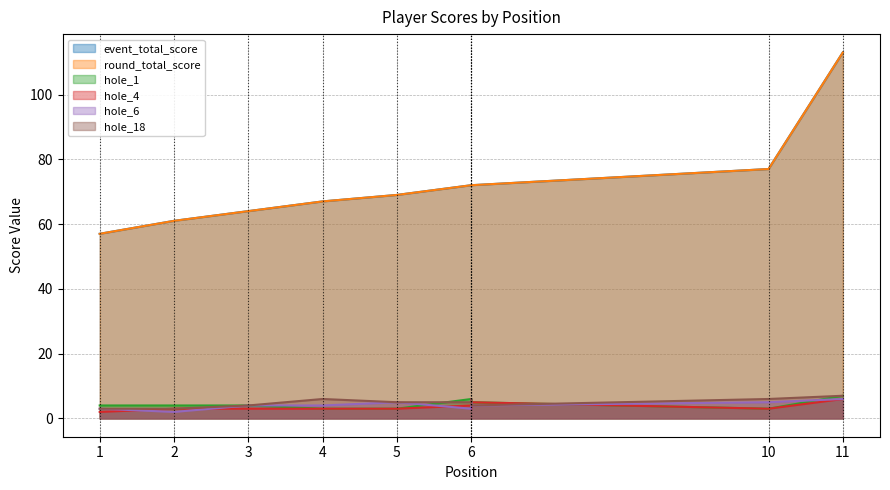

What are all the series names shown in the legend?

event_total_score, round_total_score, hole_1, hole_4, hole_6, hole_18